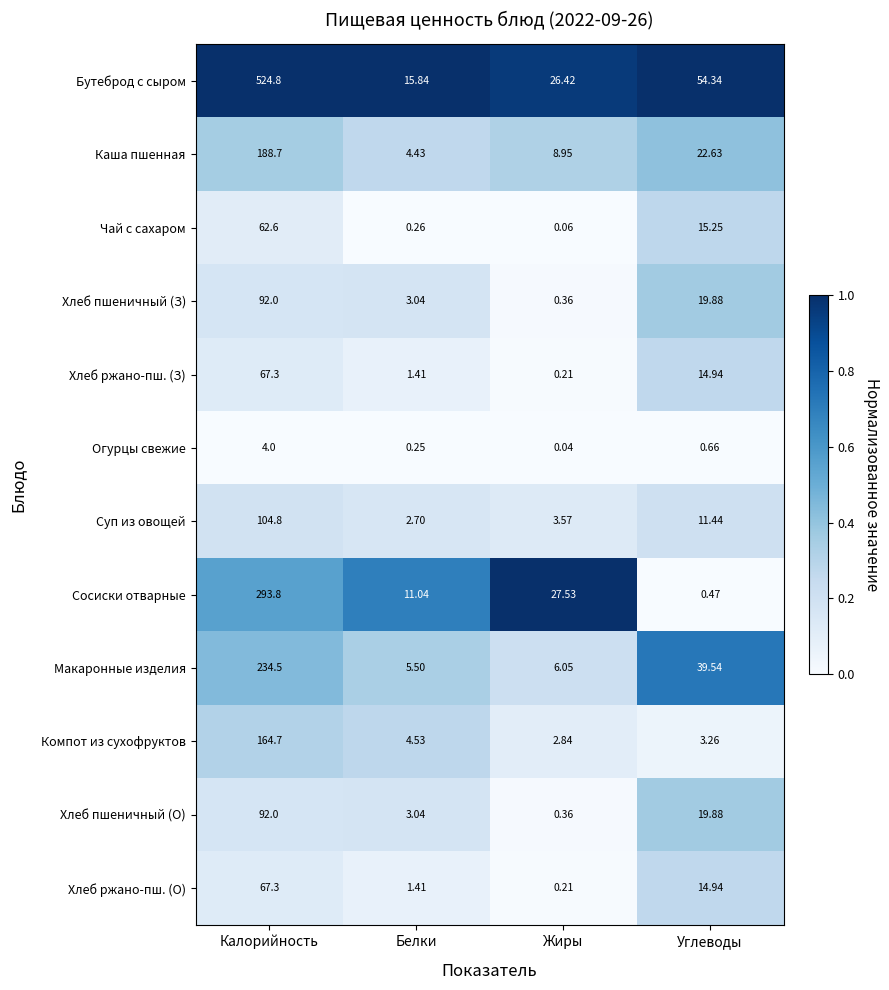

At which label does Хлеб пшеничный (О) first exceed 19?

Калорийность